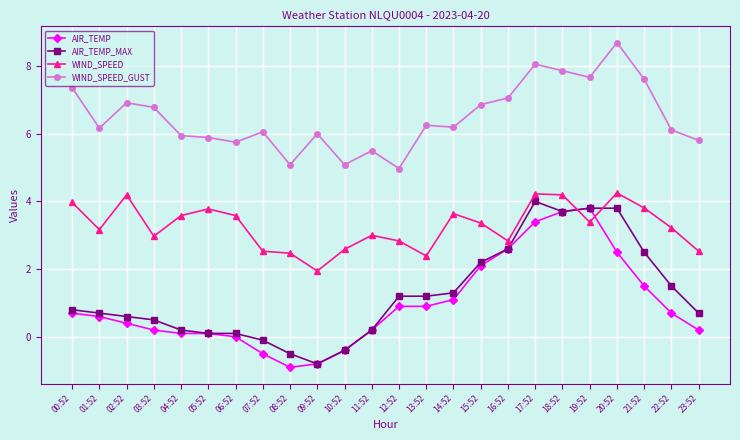

Which label corresponds to the largest value in the chart?

20:52